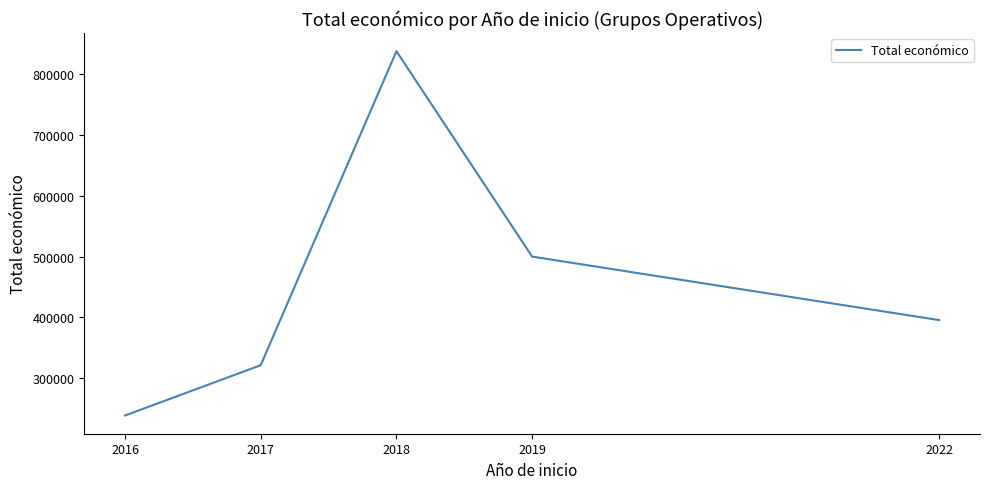

List the labels in order of value, largest first.

2018, 2019, 2022, 2017, 2016